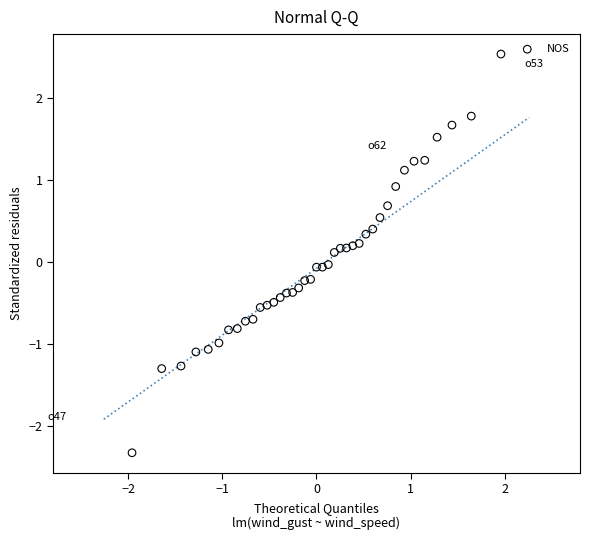

What is the range of Y values (max minus min)?

4.9